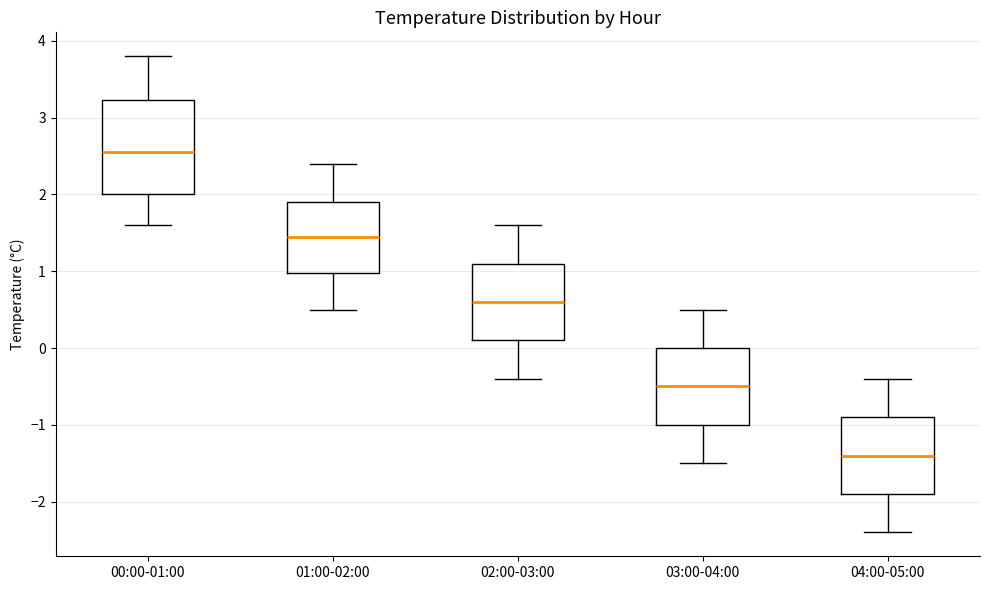

Which box is the tallest, from its lower edge to its upper edge?

00:00-01:00